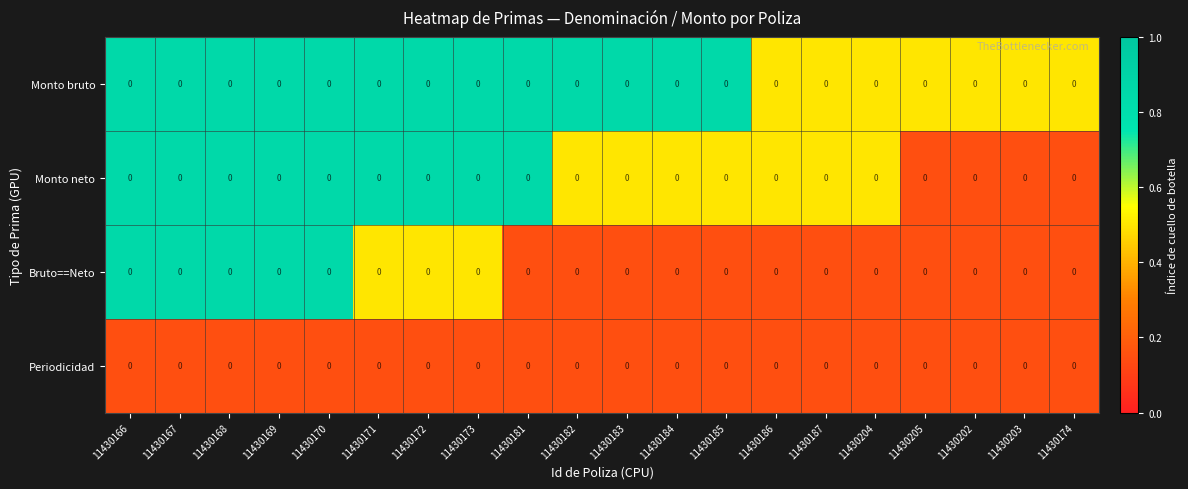

What is the spread (max minus min) of values at 11430171?

0.7